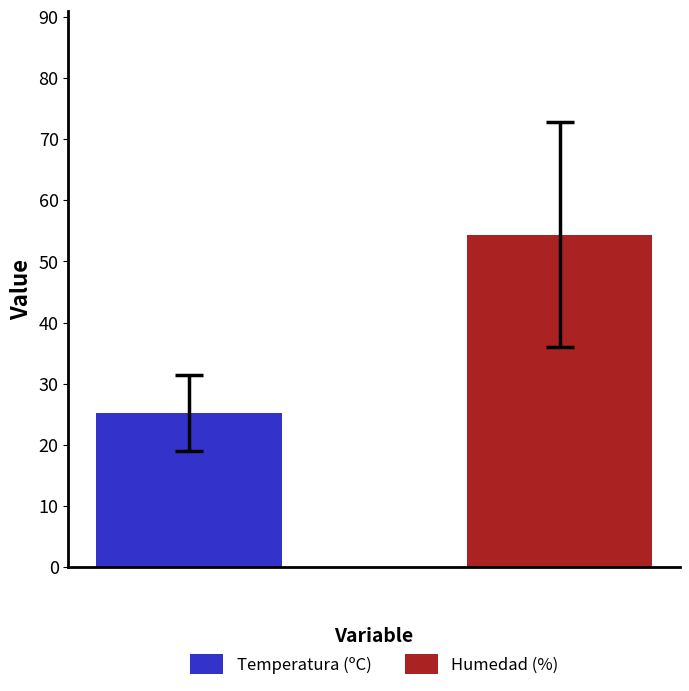

Rank the series by their average value, from lowest to highest.

Temperatura (ºC), Humedad (%)